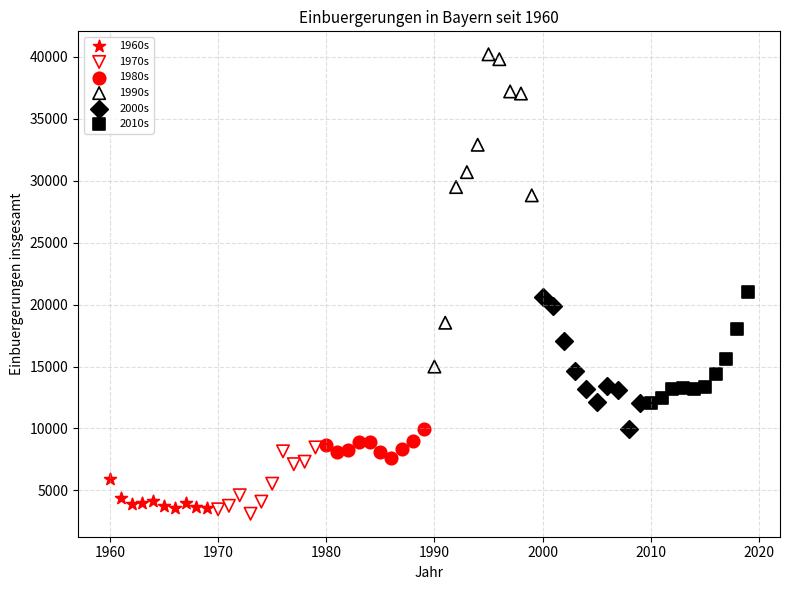

Which series has the largest Y range (max minus min)?

1990s